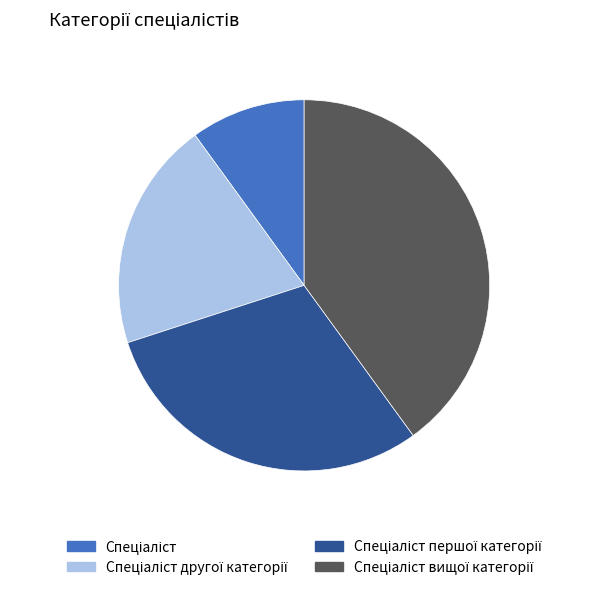

Does any single category account for the majority?

No